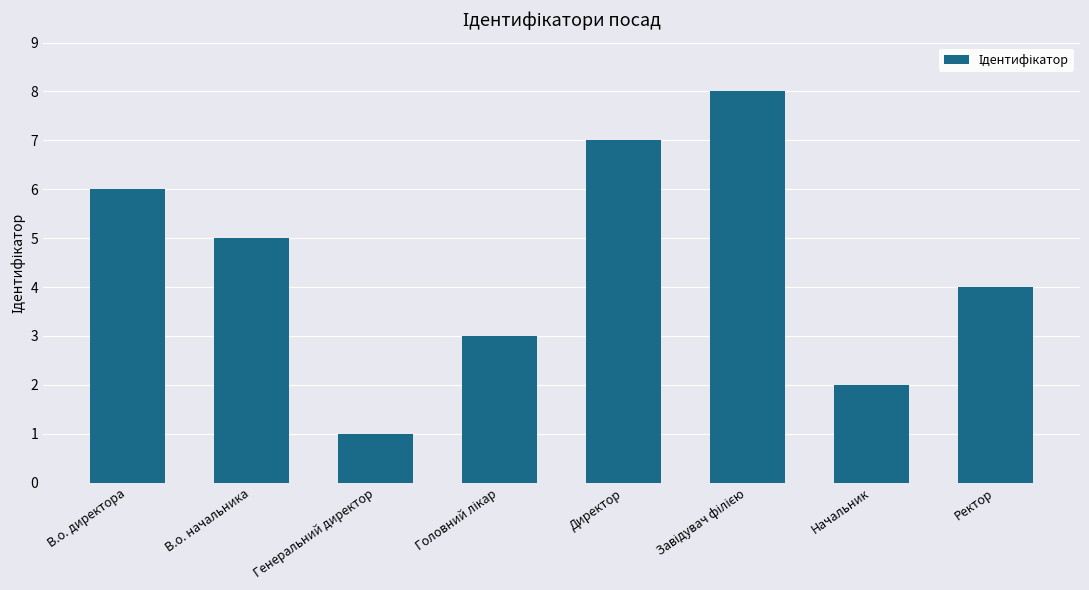

What position from the left is Начальник?

7